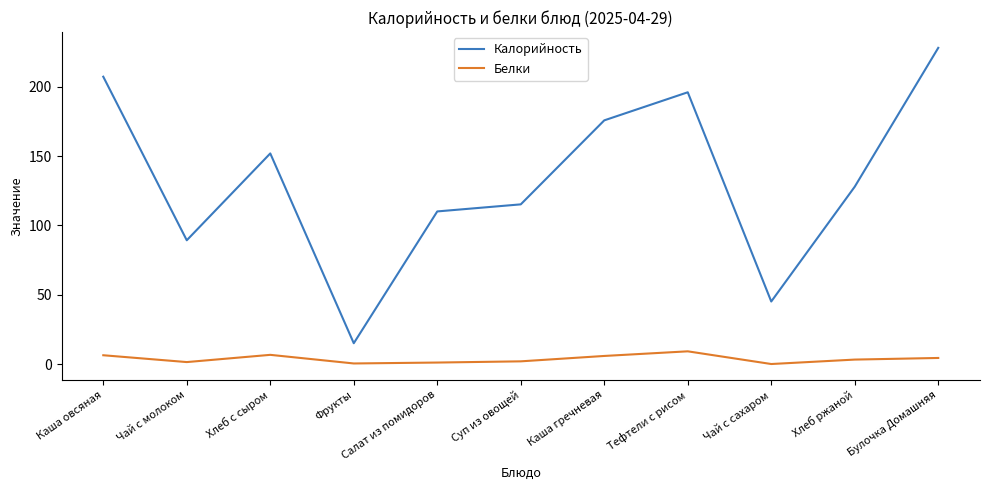

True or false: Белки and Калорийность cross at least once.

False